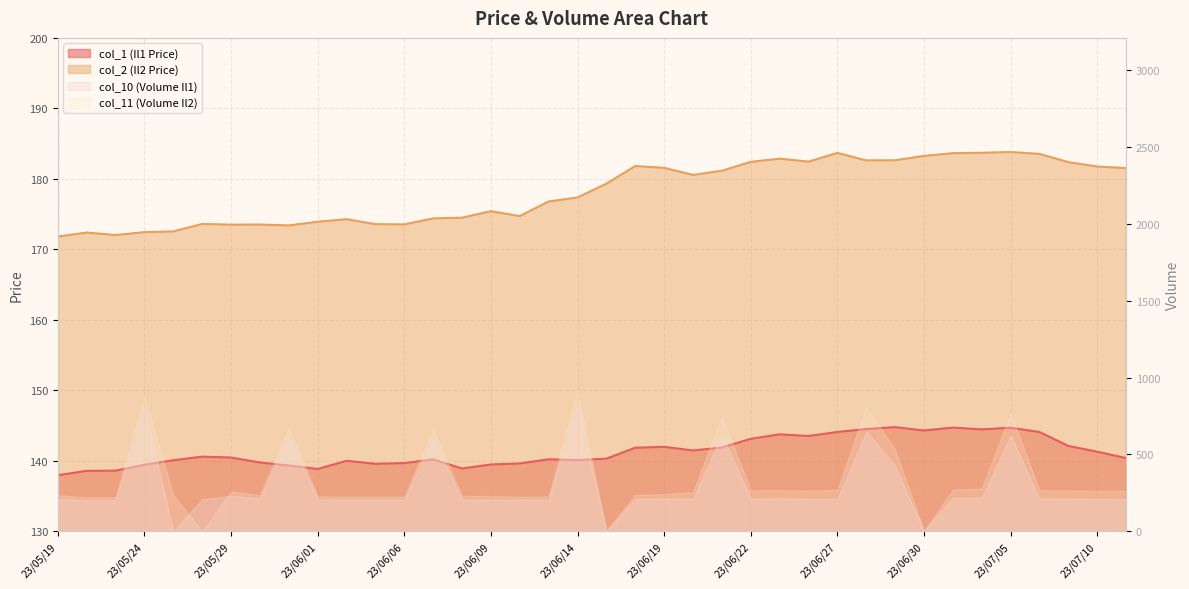

At how many categories does at least one series exceed 181?

17